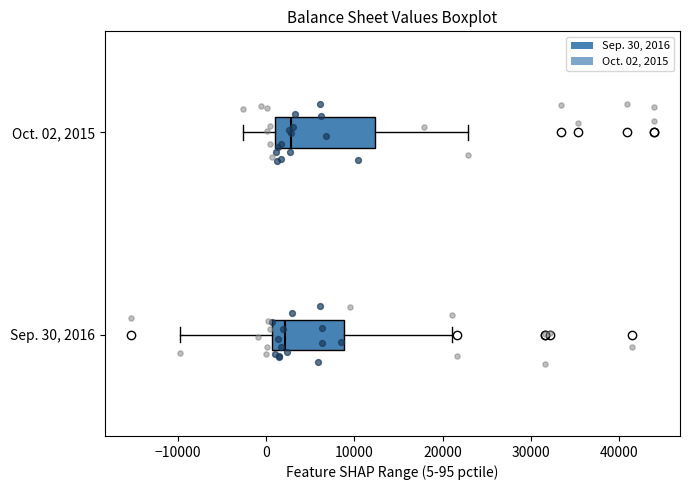

Reading bottom to top, transcribe this box plot: for each box, give where its median line is, the range the box spans, and where its two whiskers end, as read against the x-axis. The values are not printed on the chart, so give them approximately, as read against the axis.

Sep. 30, 2016: median 2000, box 1000 to 9000, whiskers -10000 to 21000
Oct. 02, 2015: median 3000, box 1000 to 12000, whiskers -3000 to 23000